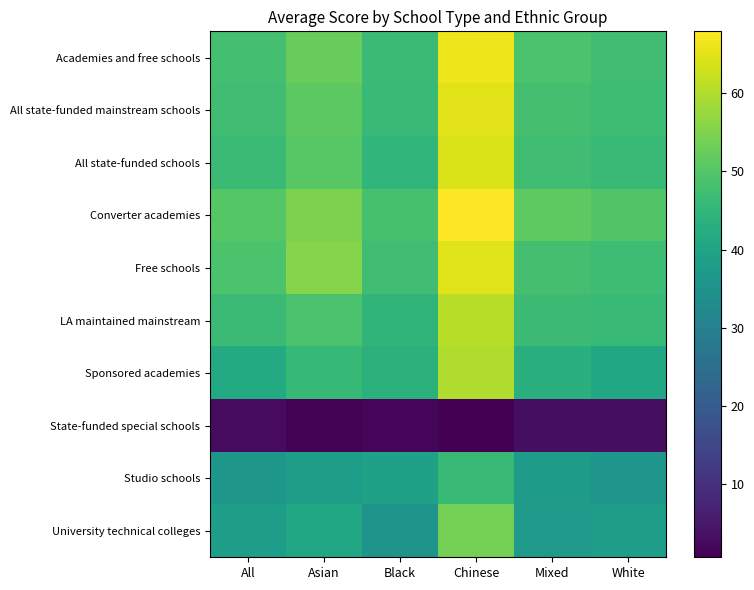

Rank the series at Chinese from lowest to highest value.

State-funded special schools, Studio schools, University technical colleges, Sponsored academies, LA maintained mainstream, All state-funded schools, Free schools, All state-funded mainstream schools, Academies and free schools, Converter academies